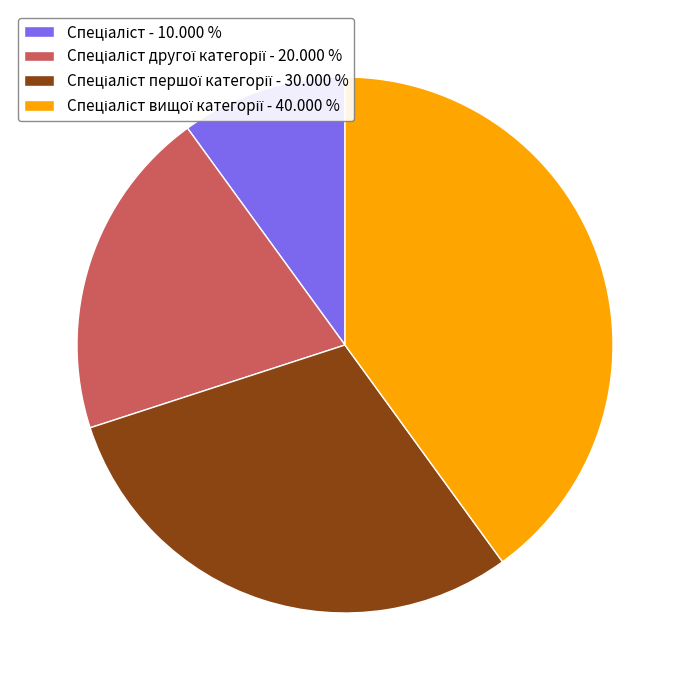

Is there a majority slice in this chart?

No